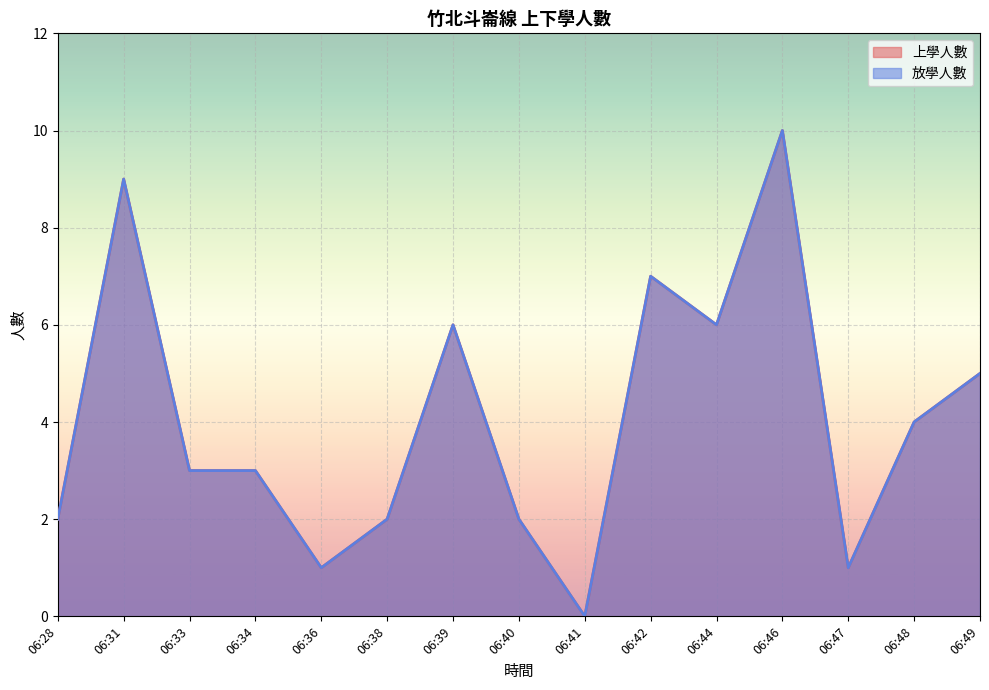

Between 06:48 and 06:31, which is larger?

06:31